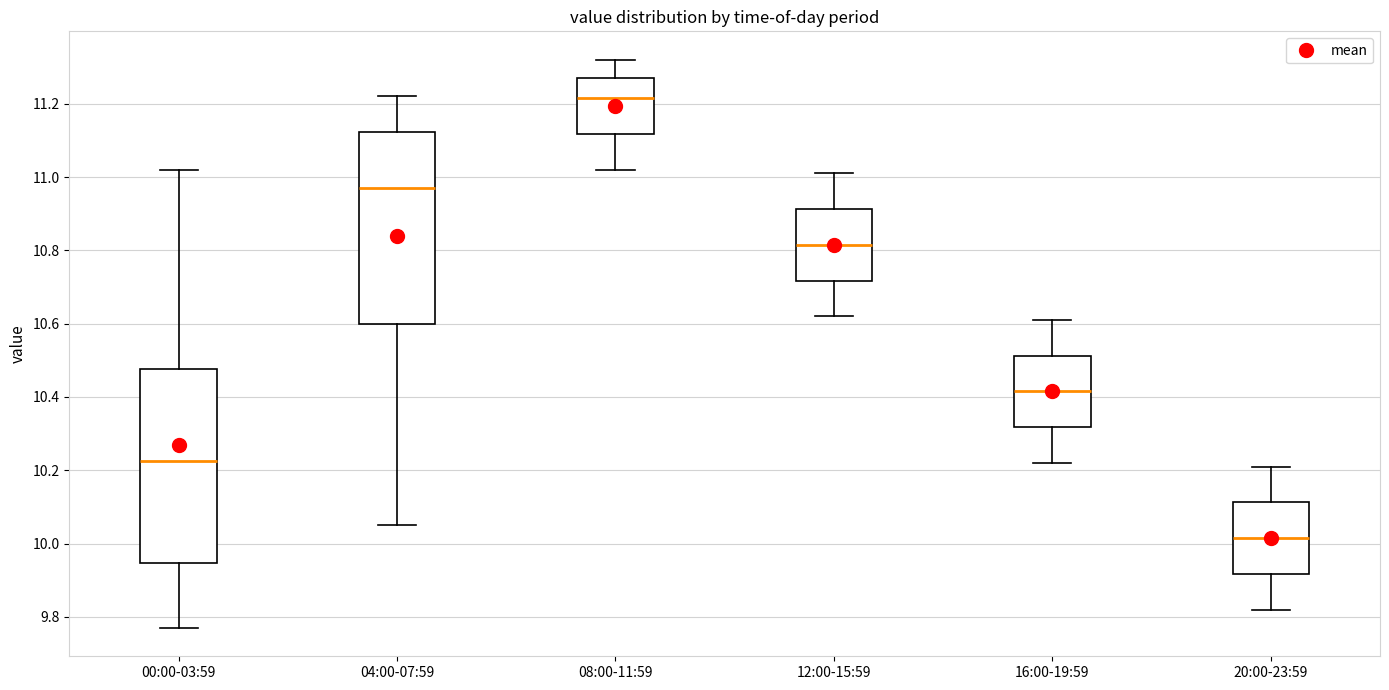

Where does the upper whisker of the box for 16:00-19:59 end on the y-axis? The values are not printed on the chart, so give them approximately, as read against the axis.

10.62